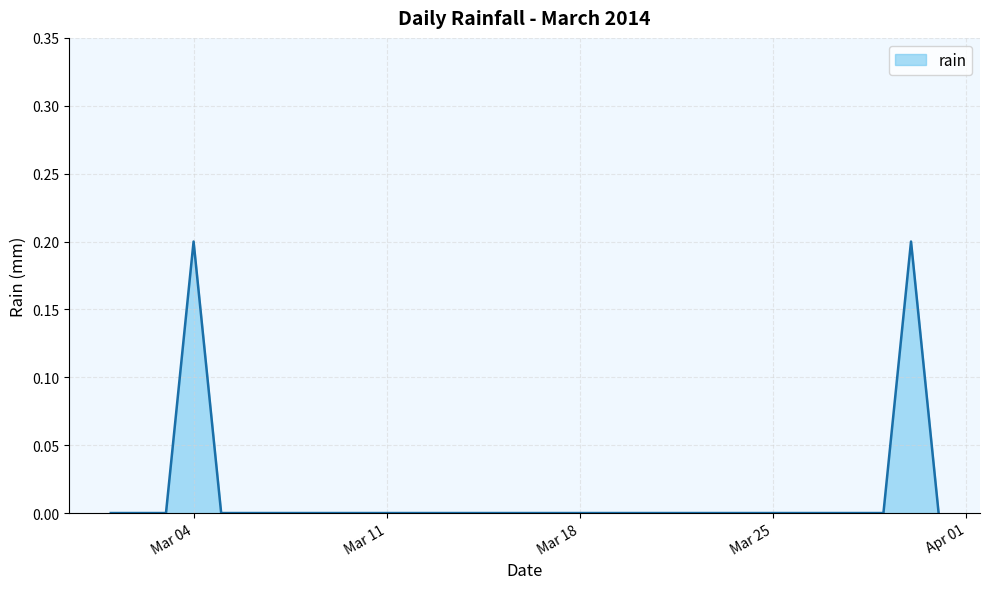

Does the chart display data point markers on the line(s)?

No